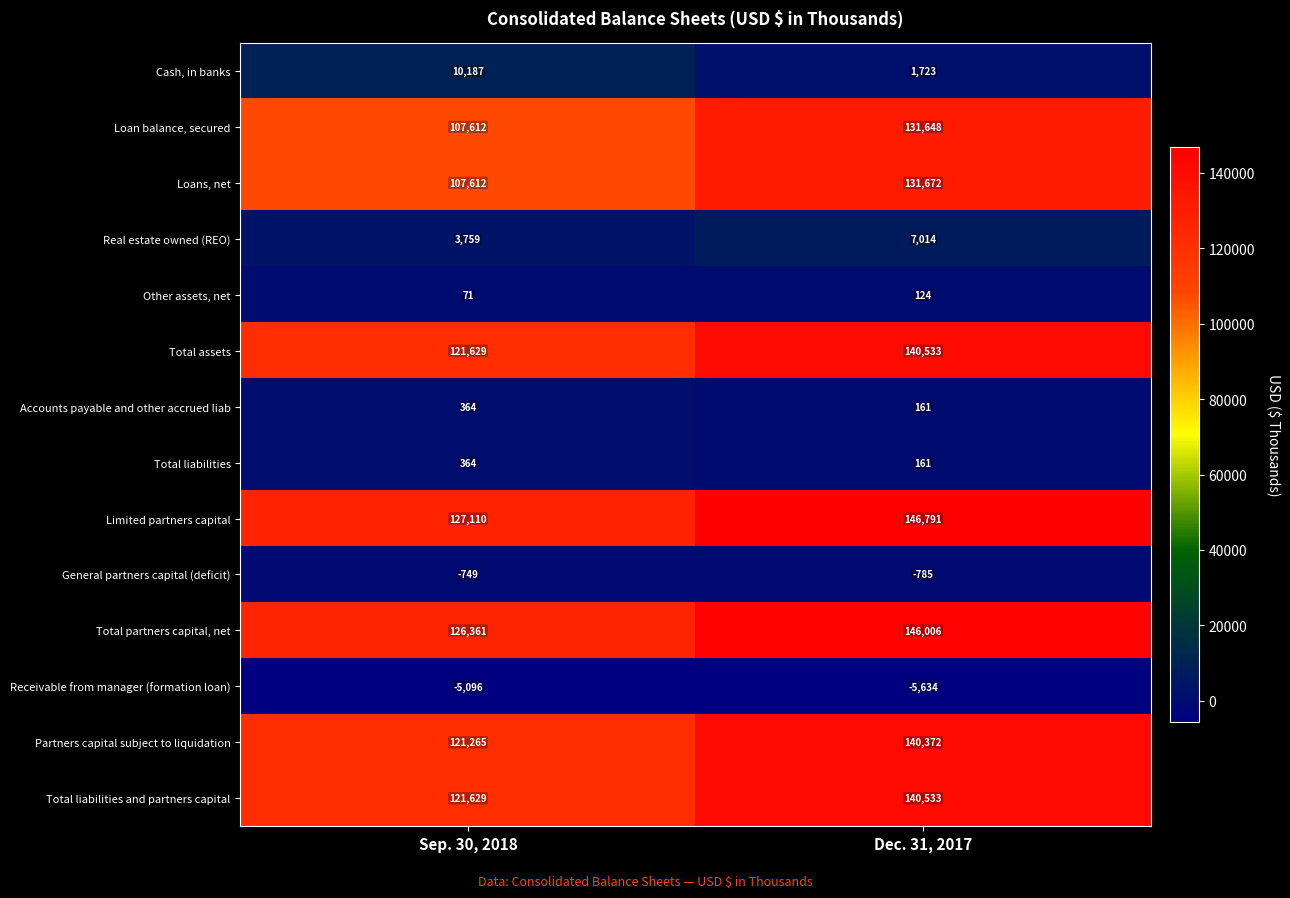

Which series changed the most between Sep. 30, 2018 and Dec. 31, 2017?

Loans, net